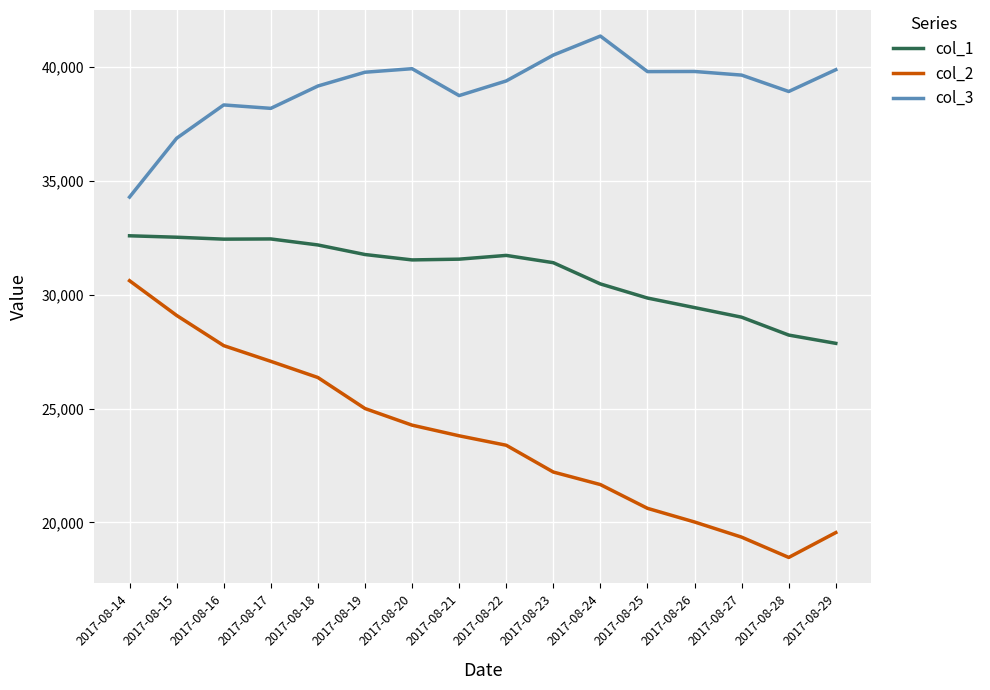

What is the highest value of the col_3 series?

41370